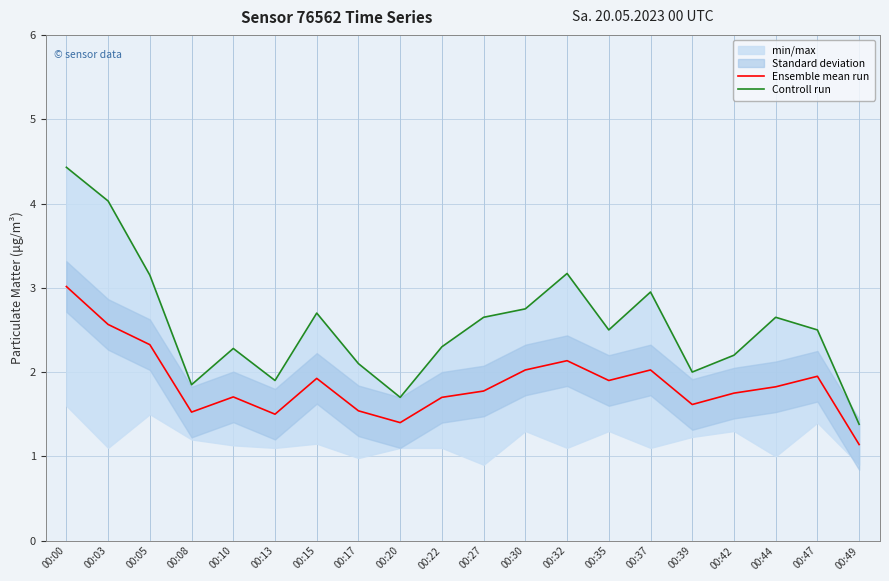

Is the value of Controll run at 00:39 greater than the value of Ensemble mean run at 00:03?

No